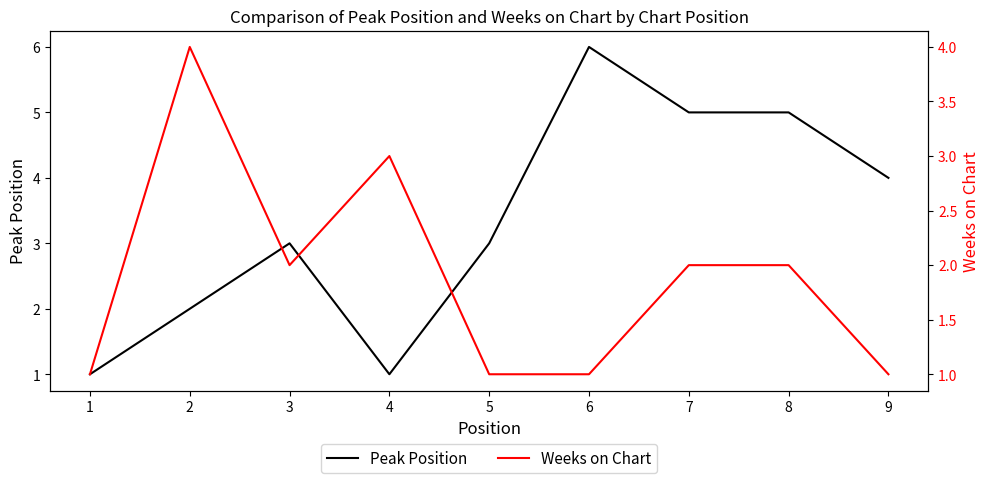

Reading right to left, list all the values displayed in this chart.

Peak Position: 9=4	8=5	7=5	6=6	5=3	4=1	3=3	2=2	1=1
Weeks on Chart: 9=1	8=2	7=2	6=1	5=1	4=3	3=2	2=4	1=1